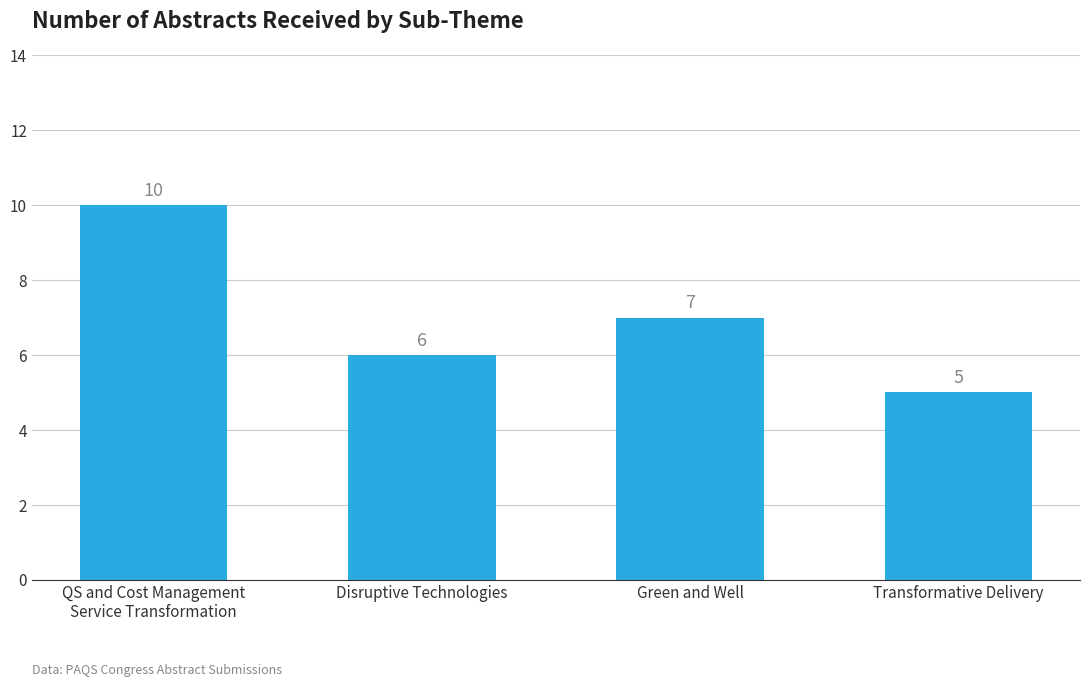

What is the difference between the maximum and minimum values?

5